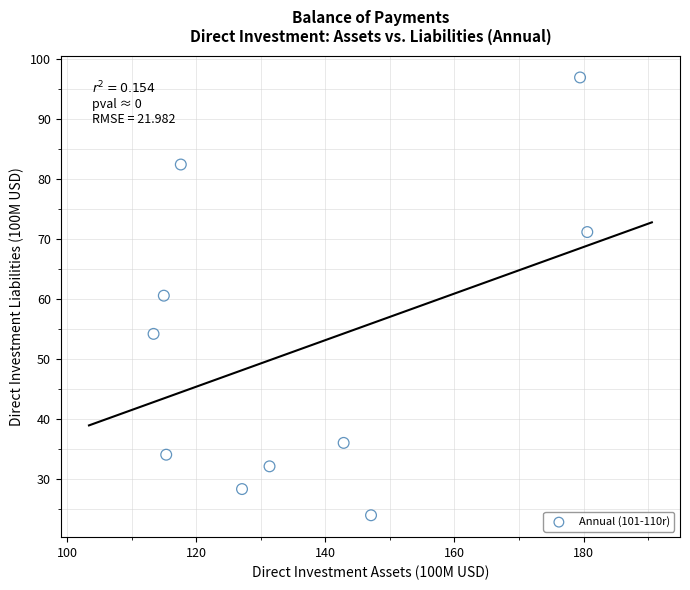

What is the range of X values (max minus min)?

67.2